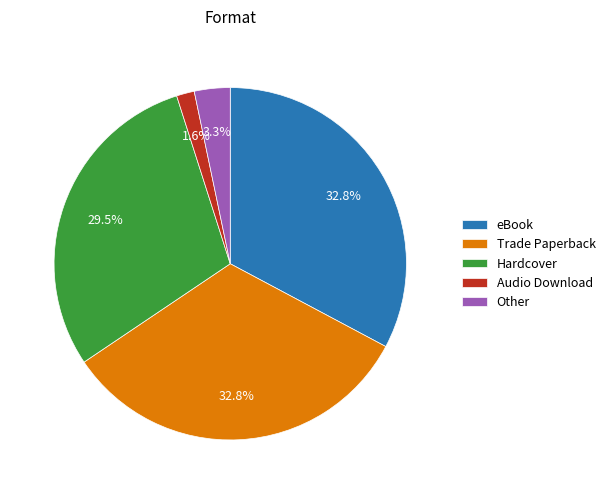

Which slice is the smallest?

Audio Download